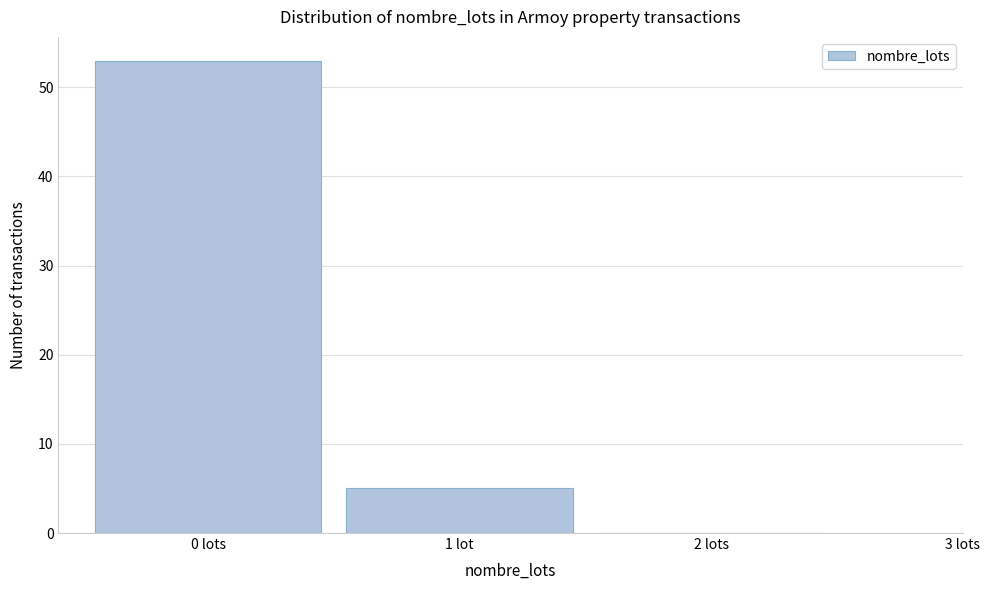

Reading right to left, extract all data points from this chart.

2 lots=0	1 lot=5	0 lots=53